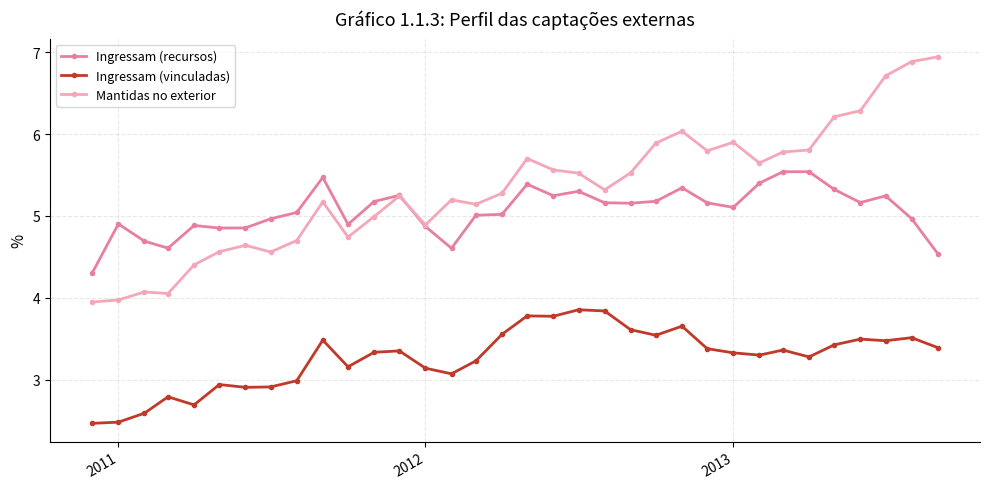

Does the chart display data point markers on the line(s)?

Yes